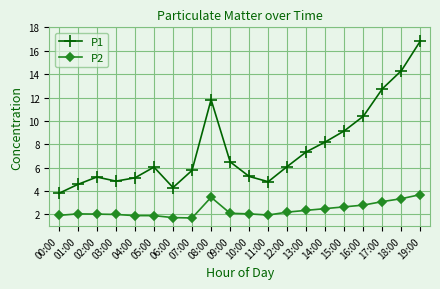

What is the total value across all series at 13:00?

9.7